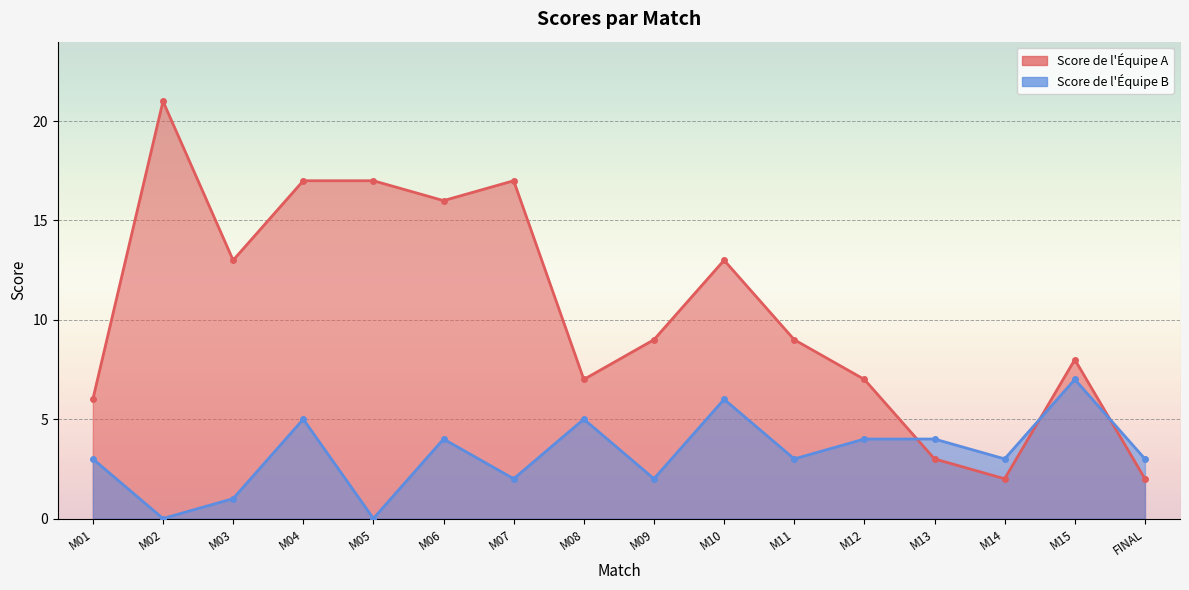

How many lines are shown in the chart?

2